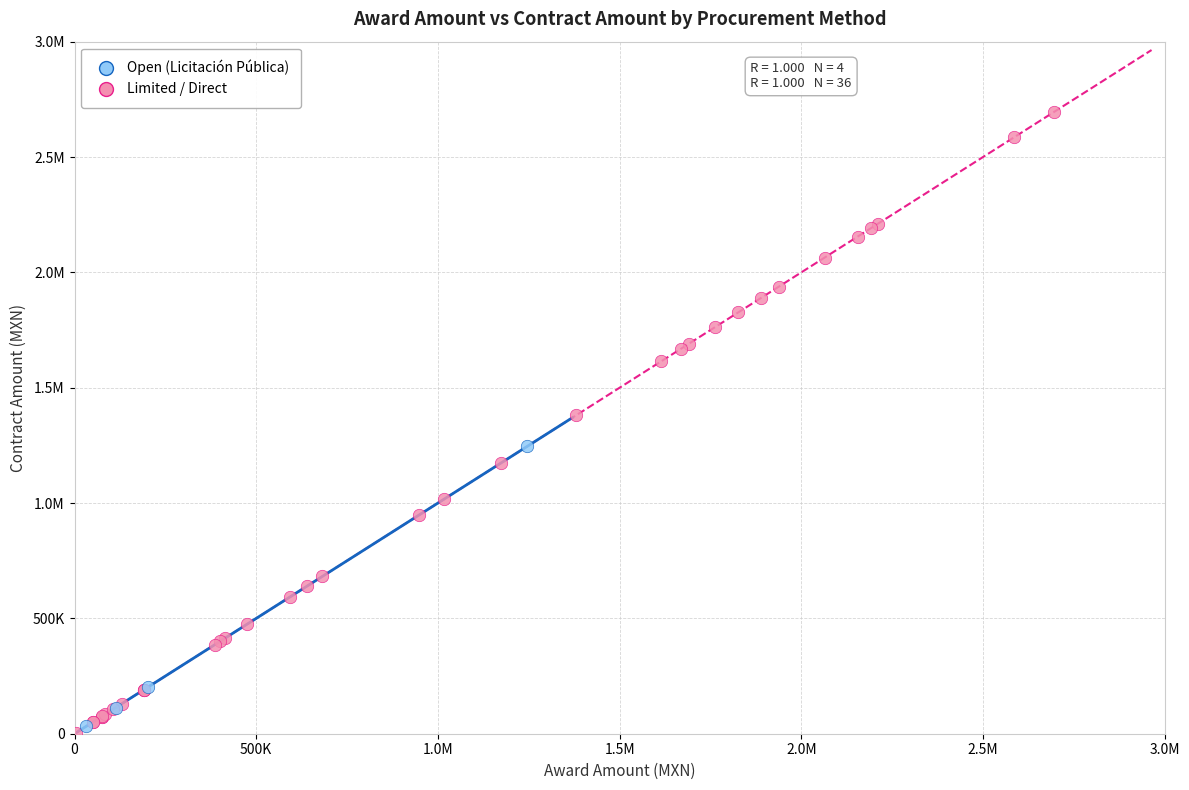

What are all the series names shown in the legend?

Open (Licitación Pública), Limited / Direct